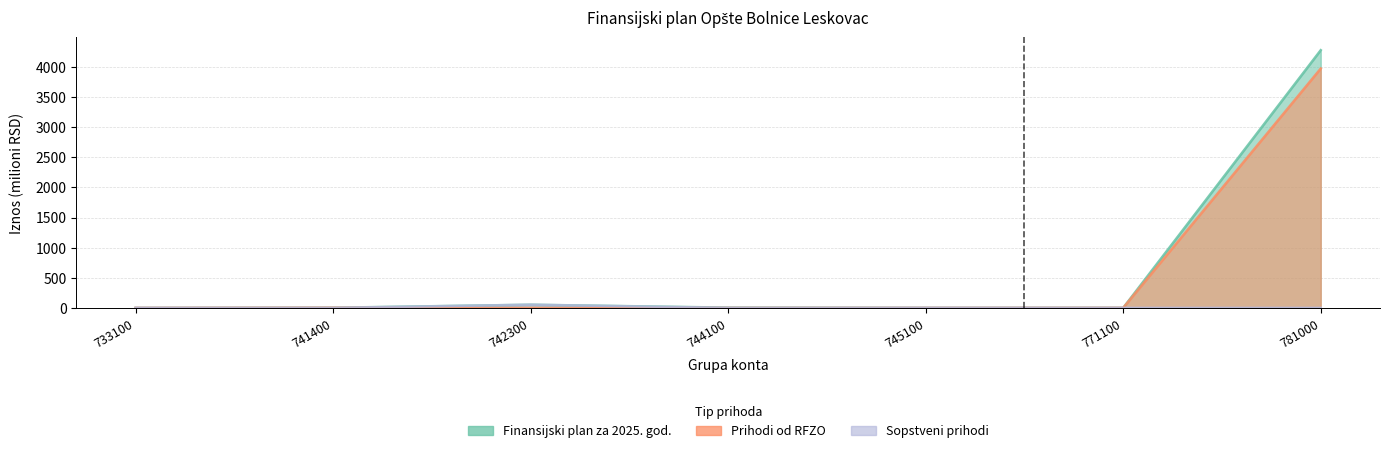

What are all the series names shown in the legend?

Finansijski plan za 2025. god., Prihodi od RFZO, Sopstveni prihodi